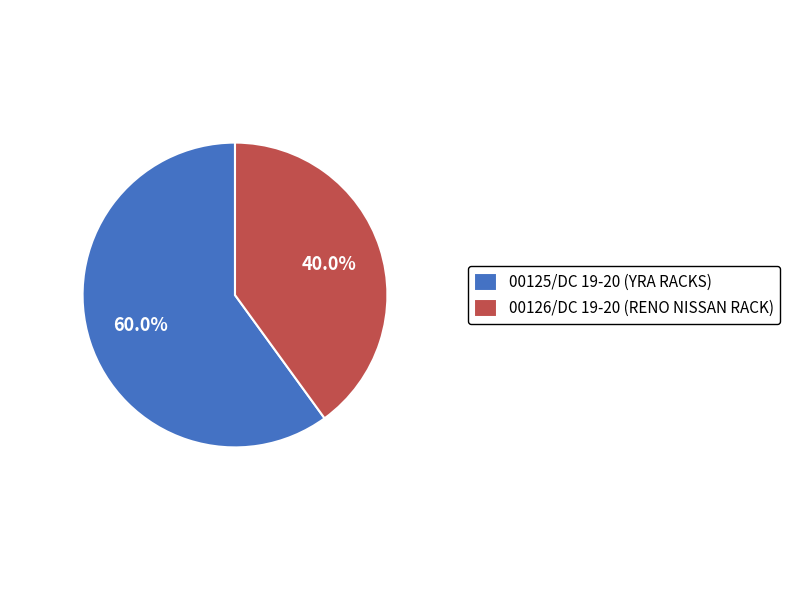

What is the smallest slice in the pie chart?

00126/DC 19-20 (RENO NISSAN RACK)